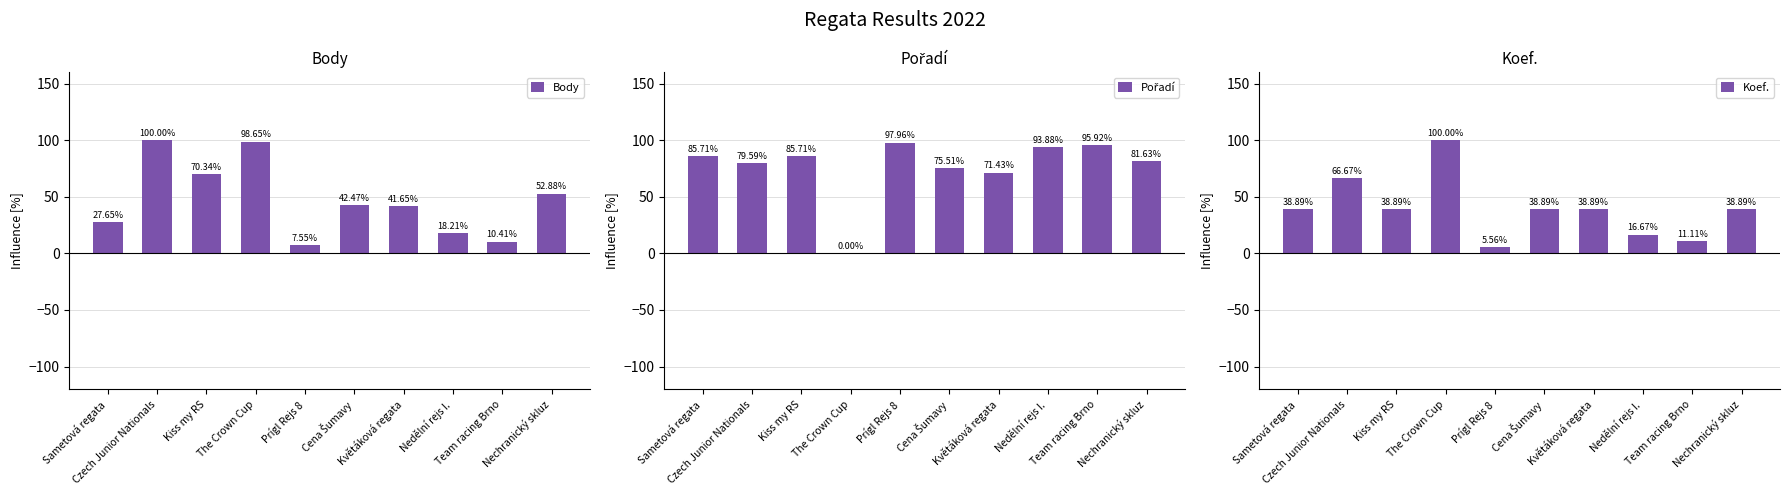

At which label does Koef. first exceed 38?

Sametová regata